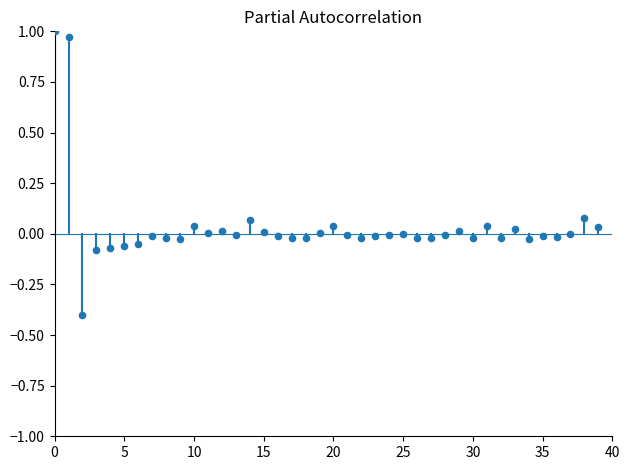

What is the range of Y values (max minus min)?

1.4